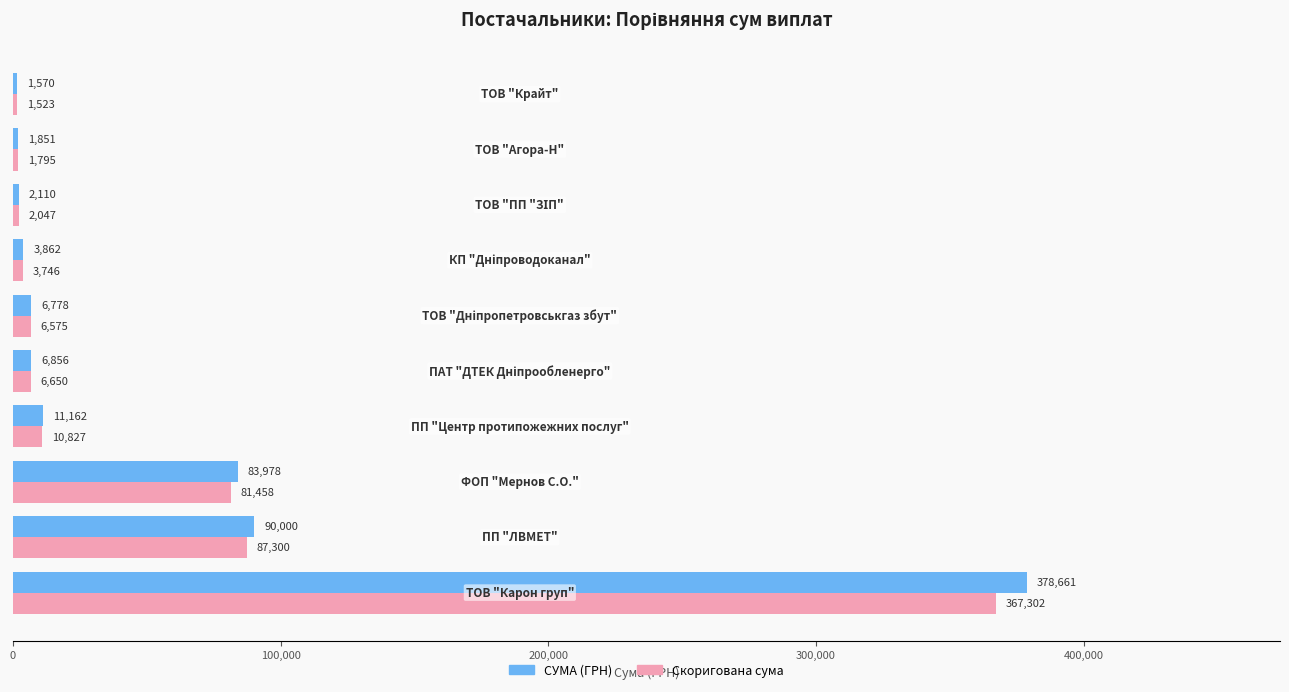

List the series in order of their overall mean, lowest first.

Скоригована сума, СУМА (ГРН)